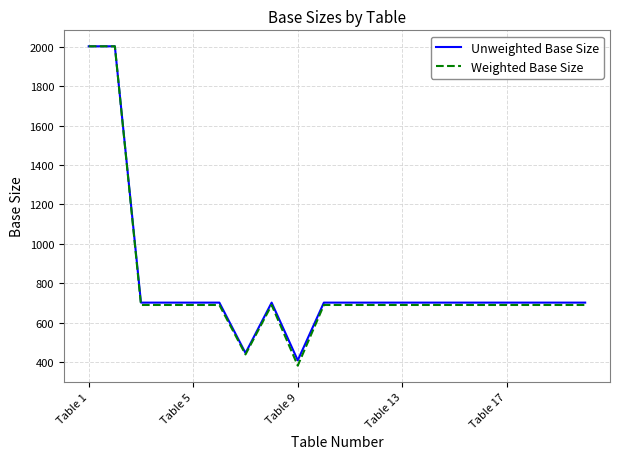

Reading left to right, what are all the values shown in this chart?

Unweighted Base Size: 2002	2002	701	701	701	701	445	701	408	701	701	701	701	701	701	701	701	701	701	701
Weighted Base Size: 2002	2002	689	689	689	689	438	689	381	689	689	689	689	689	689	689	689	689	689	689